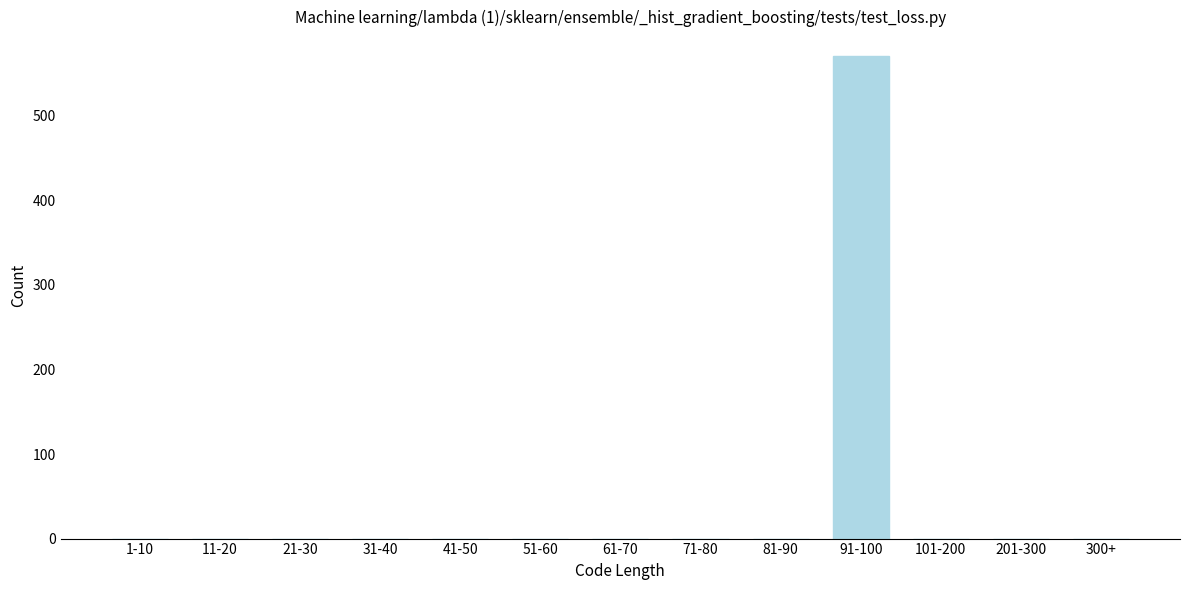

Reading left to right, transcribe all the data shown in this chart.

1-10=0	11-20=0	21-30=0	31-40=0	41-50=0	51-60=0	61-70=0	71-80=0	81-90=0	91-100=571	101-200=0	201-300=0	300+=0